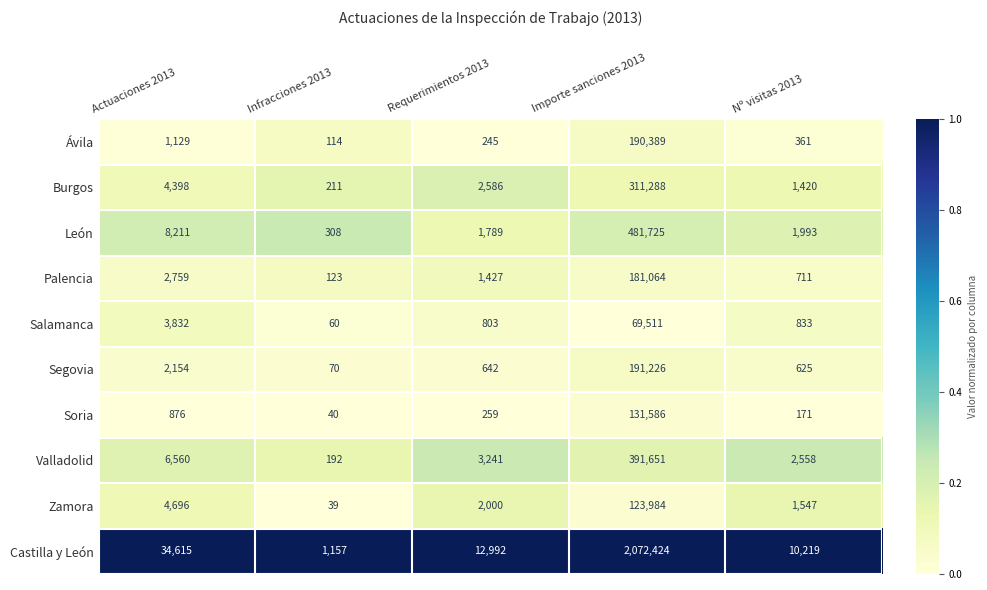

Rank the series at Importe sanciones 2013 from lowest to highest value.

Salamanca, Zamora, Soria, Palencia, Ávila, Segovia, Burgos, Valladolid, León, Castilla y León